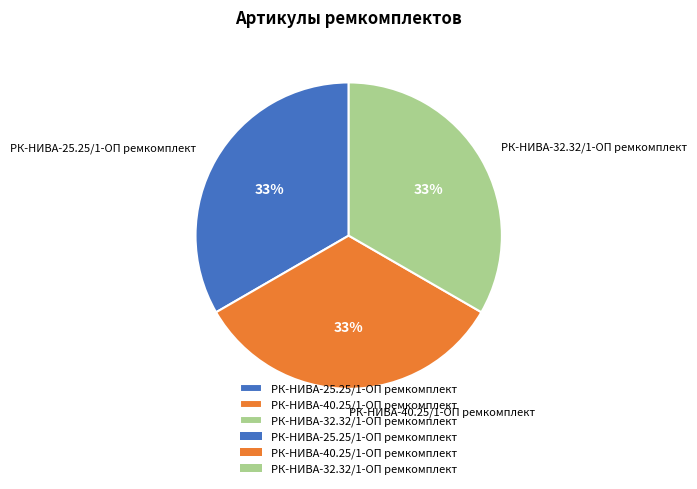

To the nearest percent, what is the combined percentage of РК-НИВА-40.25/1-ОП ремкомплект and РК-НИВА-25.25/1-ОП ремкомплект?

67%